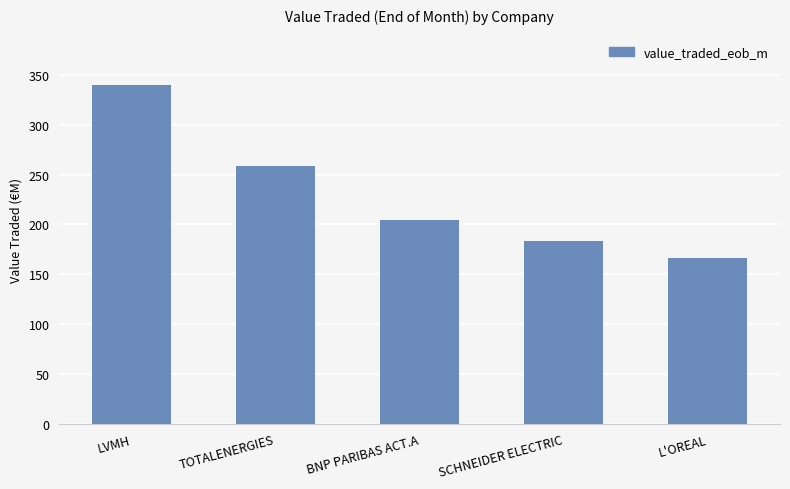

Rank the categories by value from lowest to highest.

L'OREAL, SCHNEIDER ELECTRIC, BNP PARIBAS ACT.A, TOTALENERGIES, LVMH